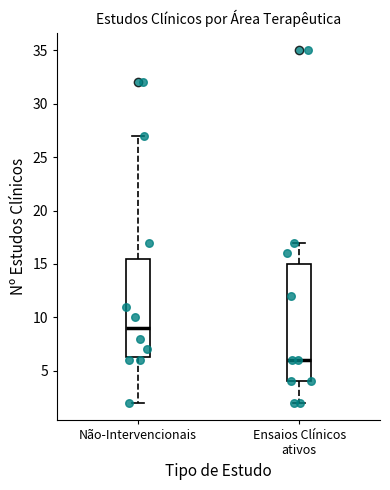

Which box is the tallest, from its lower edge to its upper edge?

Ensaios Clínicos ativos